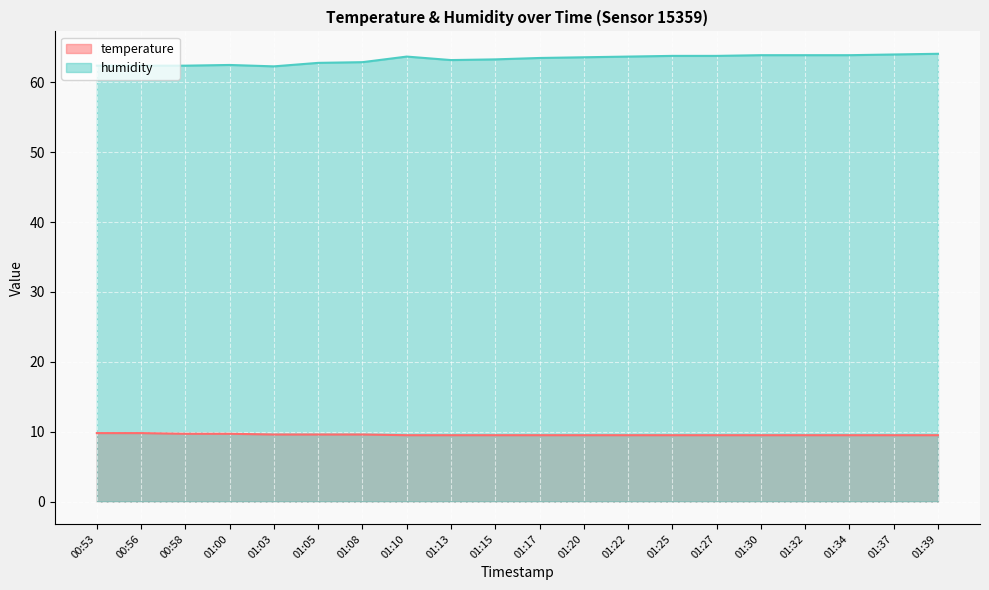

Count the temperature values in the range 9 to 10.

20